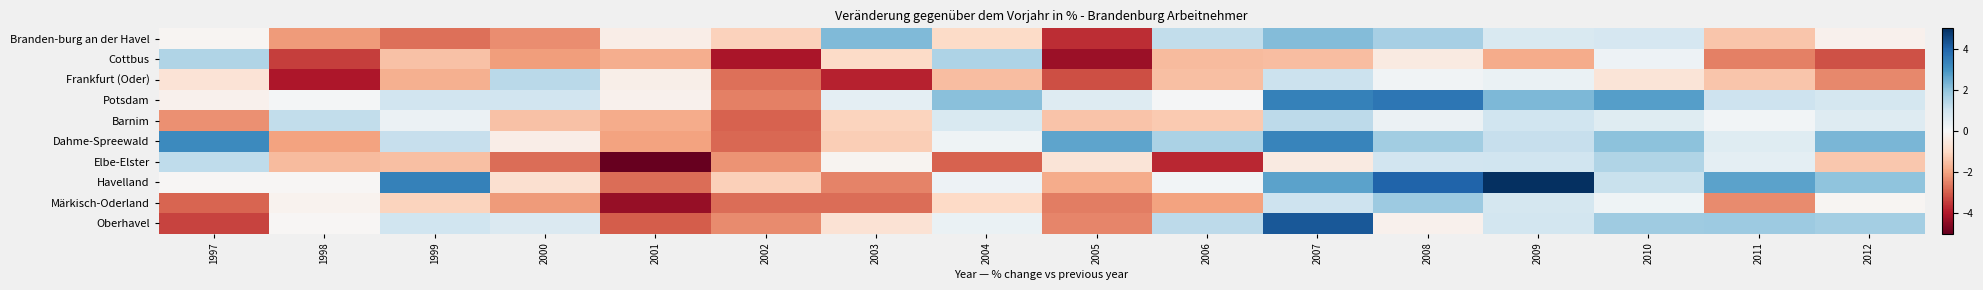

Reading left to right, extract all data points from this chart.

Branden-burg an der Havel: 1997=-0.1	1998=-2.1	1999=-2.8	2000=-2.3	2001=-0.3	2002=-1.1	2003=2.2	2004=-0.9	2005=-3.7	2006=1.2	2007=2.2	2008=1.7	2009=0.8	2010=0.8	2011=-1.4	2012=-0.2
Cottbus: 1997=1.5	1998=-3.5	1999=-1.5	2000=-2.1	2001=-1.8	2002=-4.1	2003=-1.0	2004=1.5	2005=-4.3	2006=-1.6	2007=-1.5	2008=-0.4	2009=-1.9	2010=0.3	2011=-2.5	2012=-3.2
Frankfurt (Oder): 1997=-0.7	1998=-4.1	1999=-1.8	2000=1.4	2001=-0.3	2002=-2.8	2003=-3.9	2004=-1.5	2005=-3.2	2006=-1.5	2007=1.1	2008=0.2	2009=0.3	2010=-0.6	2011=-1.4	2012=-2.4
Potsdam: 1997=-0.2	1998=0.1	1999=0.9	2000=1.0	2001=-0.2	2002=-2.5	2003=0.5	2004=2.1	2005=0.7	2006=0.1	2007=3.4	2008=3.6	2009=2.2	2010=2.8	2011=1.0	2012=0.9
Barnim: 1997=-2.3	1998=1.2	1999=0.3	2000=-1.5	2001=-1.9	2002=-2.9	2003=-1.1	2004=0.7	2005=-1.4	2006=-1.3	2007=1.3	2008=0.3	2009=1.0	2010=0.6	2011=0.1	2012=0.6
Dahme-Spreewald: 1997=3.2	1998=-2.0	1999=1.2	2000=-0.3	2001=-2.0	2002=-2.9	2003=-1.2	2004=0.2	2005=2.6	2006=1.6	2007=3.3	2008=1.7	2009=1.2	2010=2.0	2011=0.6	2012=2.3
Elbe-Elster: 1997=1.3	1998=-1.6	1999=-1.5	2000=-2.8	2001=-8.6	2002=-2.2	2003=-0.1	2004=-2.9	2005=-0.6	2006=-3.8	2007=-0.4	2008=1.0	2009=1.0	2010=1.5	2011=0.5	2012=-1.3
Havelland: 1997=-0.1	1998=-0.1	1999=3.4	2000=-0.8	2001=-2.8	2002=-1.2	2003=-2.5	2004=0.3	2005=-1.9	2006=0.2	2007=2.7	2008=4.0	2009=5.8	2010=1.1	2011=2.7	2012=2.0
Märkisch-Oderland: 1997=-2.9	1998=-0.2	1999=-1.1	2000=-2.1	2001=-4.3	2002=-2.8	2003=-2.8	2004=-1.0	2005=-2.6	2006=-2.0	2007=1.0	2008=1.8	2009=0.9	2010=0.2	2011=-2.4	2012=-0.1
Oberhavel: 1997=-3.4	1998=-0.1	1999=1.0	2000=0.7	2001=-3.0	2002=-2.3	2003=-0.7	2004=0.3	2005=-2.4	2006=1.3	2007=4.2	2008=-0.2	2009=0.9	2010=1.8	2011=1.8	2012=1.7